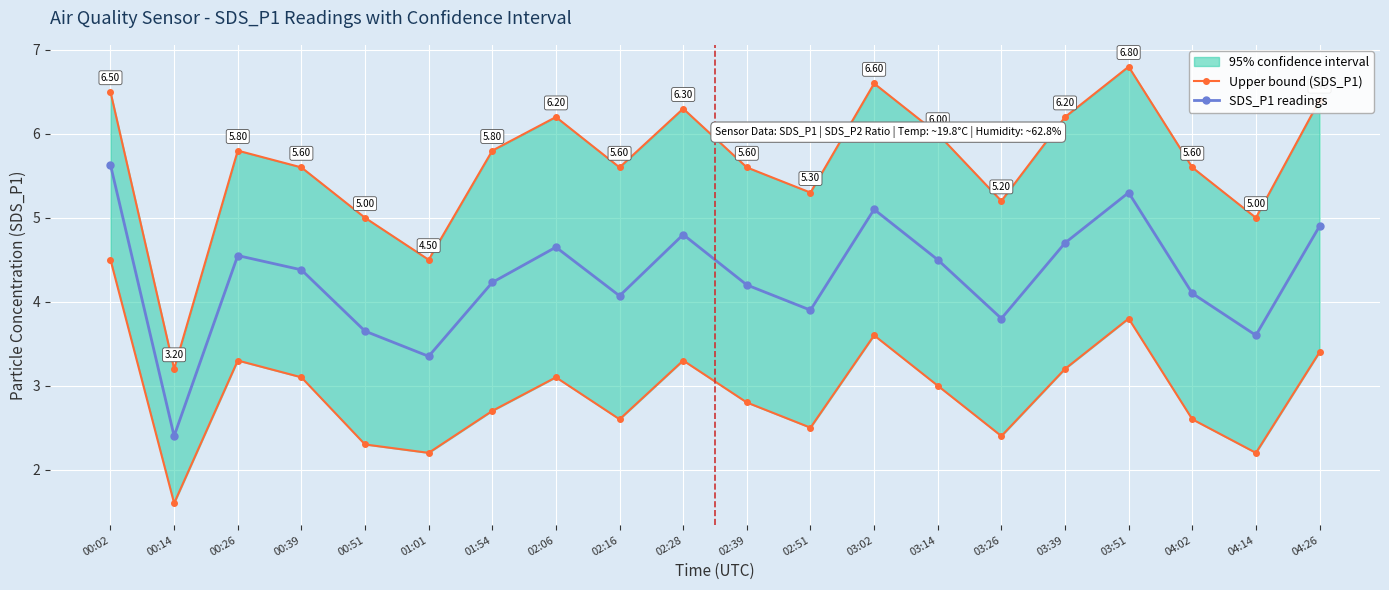

How many values in the Upper bound (SDS_P1) series exceed 5?

16